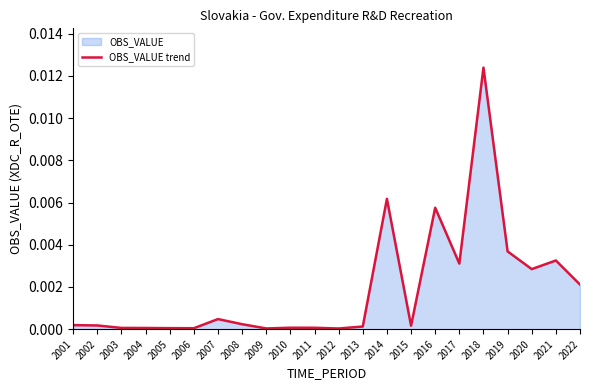

List the labels in order of value, smallest first.

2012, 2009, 2006, 2005, 2004, 2003, 2011, 2010, 2013, 2015, 2002, 2001, 2008, 2007, 2022, 2020, 2017, 2021, 2019, 2016, 2014, 2018